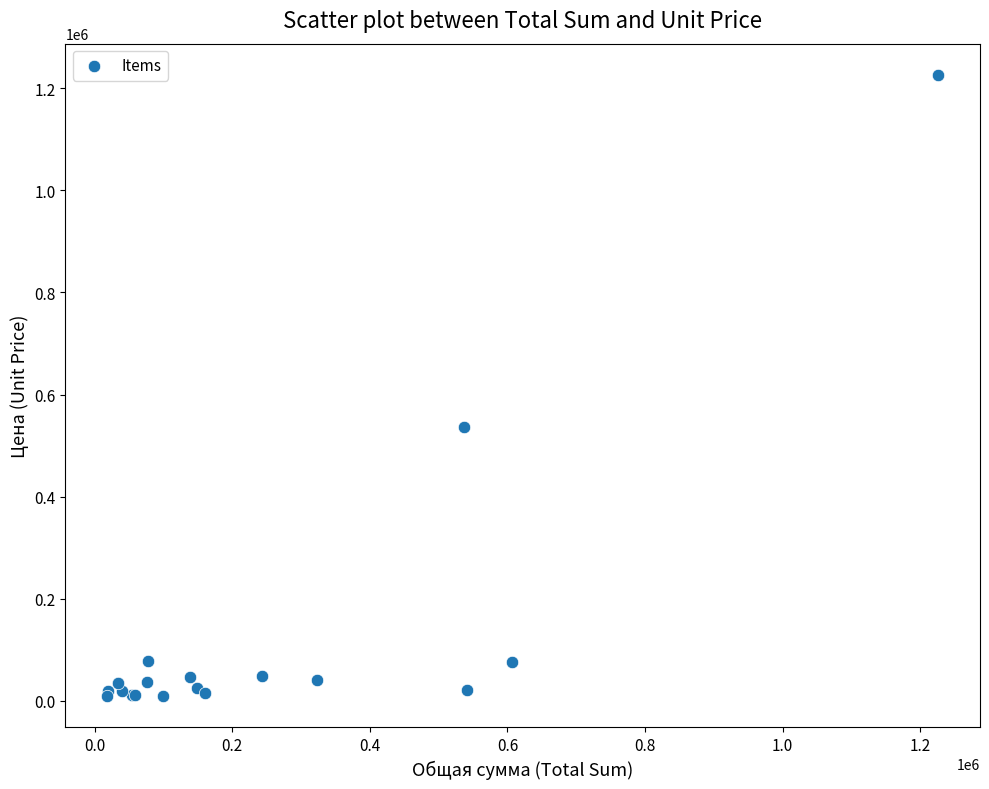

What Y value in the scatter plot is closest to 617700?

536650